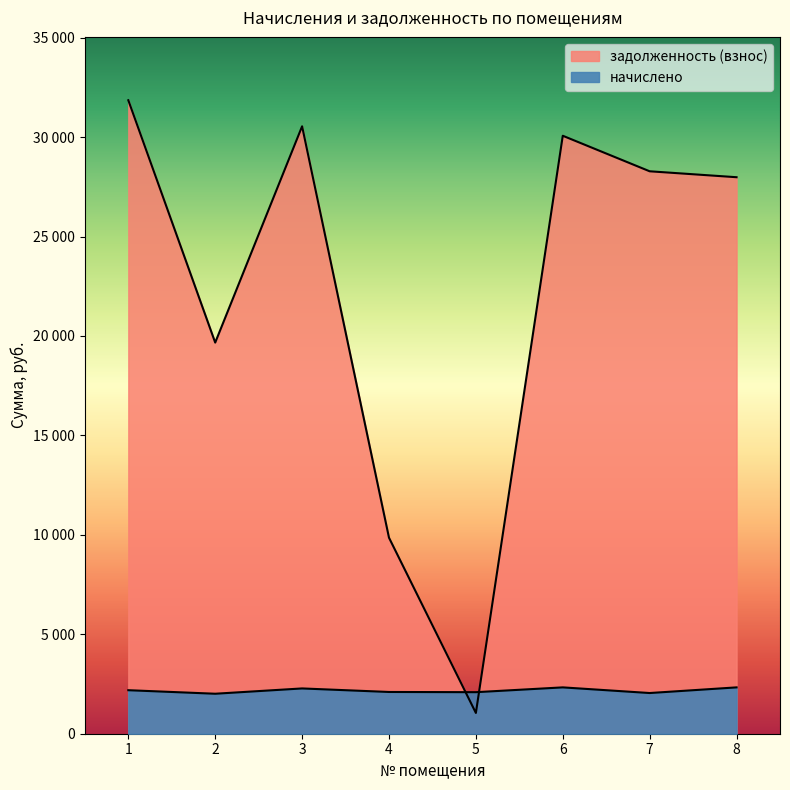

List the labels in order of задолженность (взнос) value, smallest first.

5, 4, 2, 8, 7, 6, 3, 1